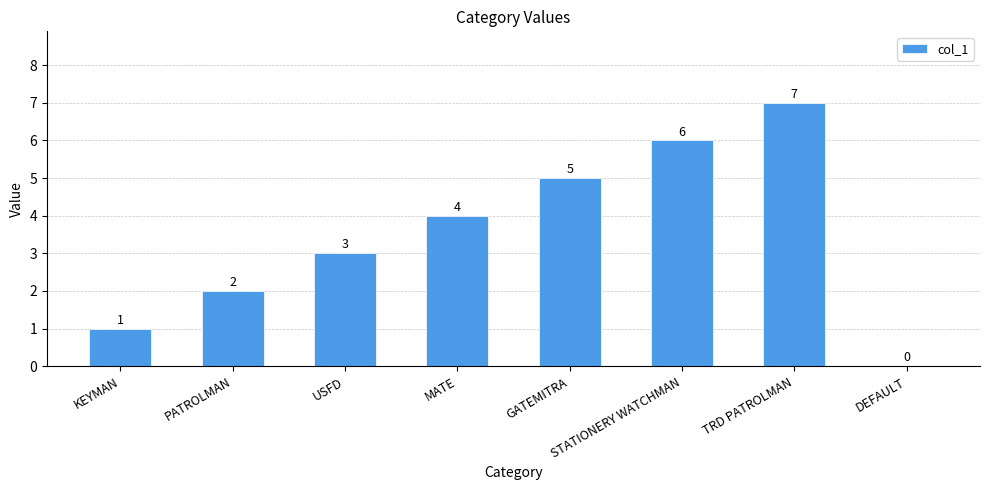

What is the sum of the values at USFD and GATEMITRA?

8